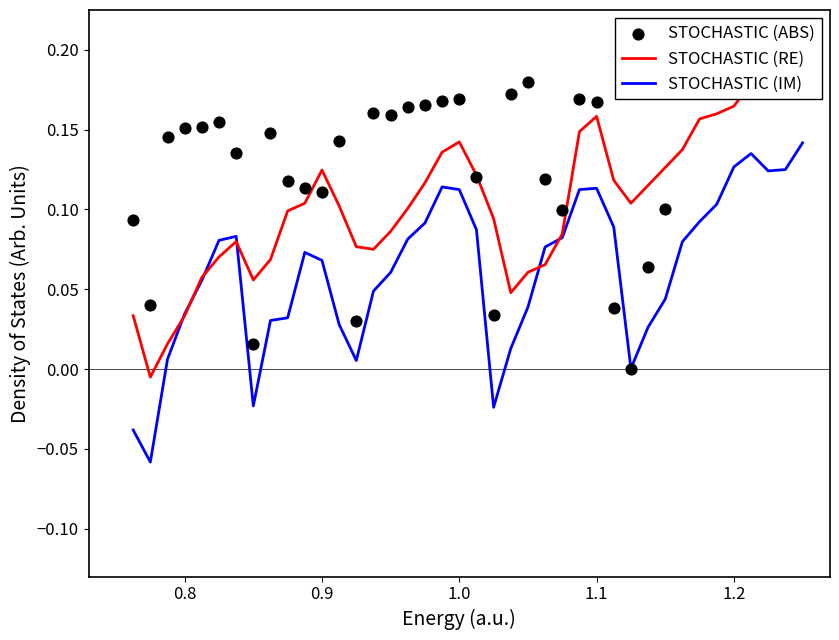

Which series reaches the maximum Y coordinate?

STOCHASTIC (ABS)